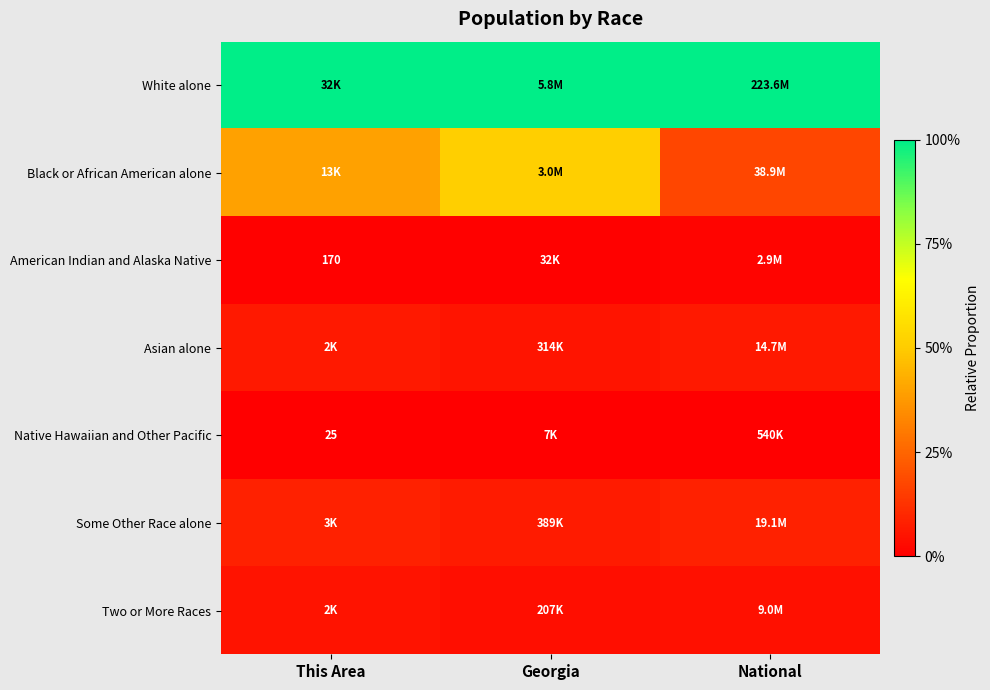

Is it true that Asian alone equals 0.1 at National?

False